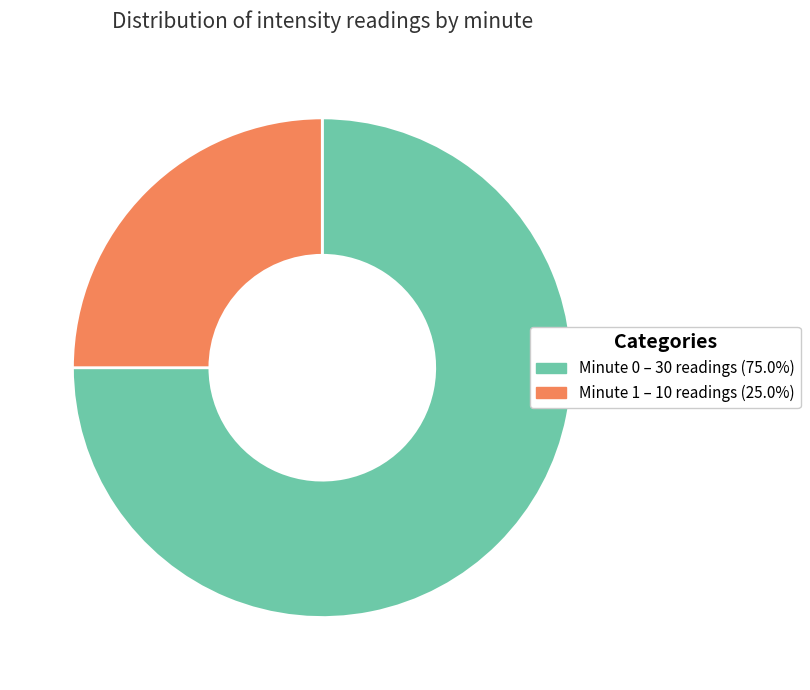

Is there any slice that represents more than half of the pie?

Yes